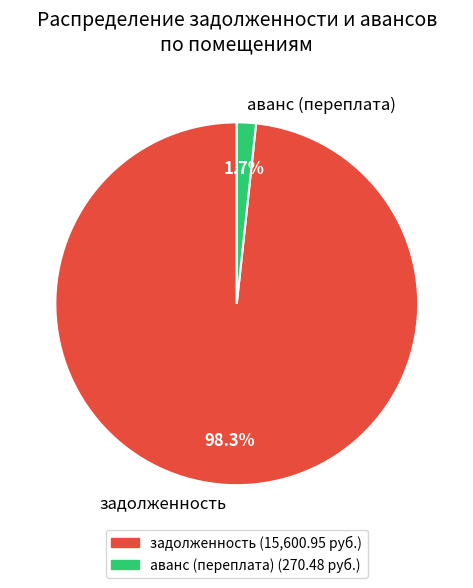

Which category has the biggest portion of the pie?

задолженность